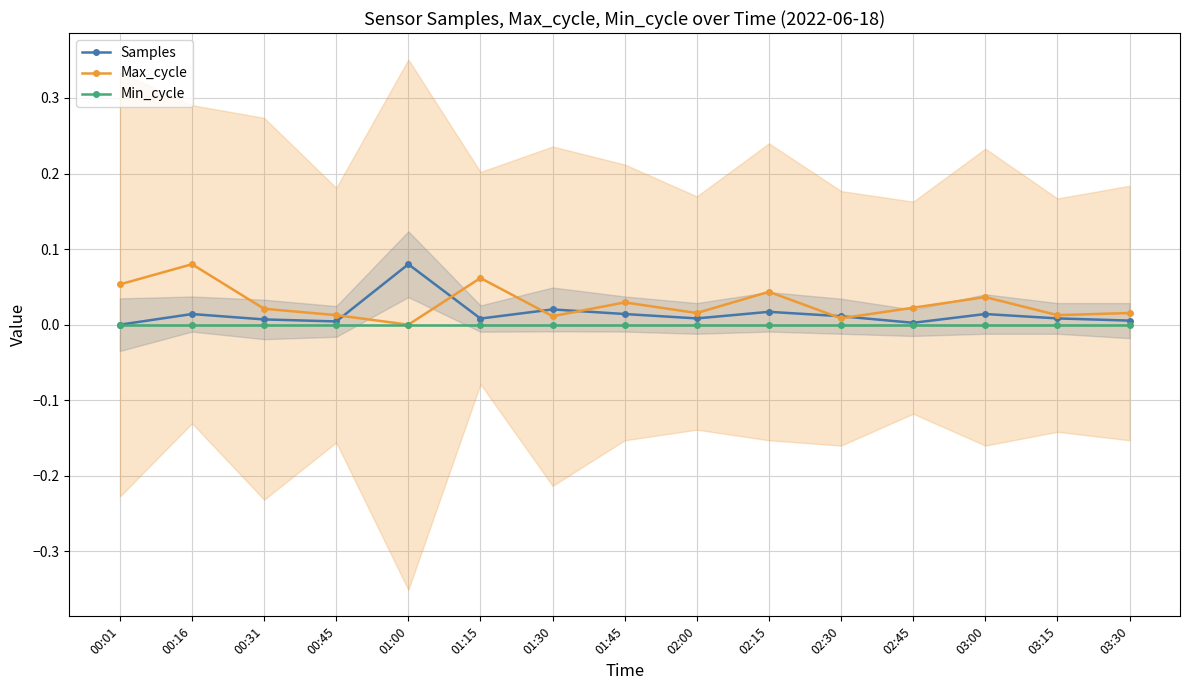

What is the sum of all Max_cycle values?

0.4